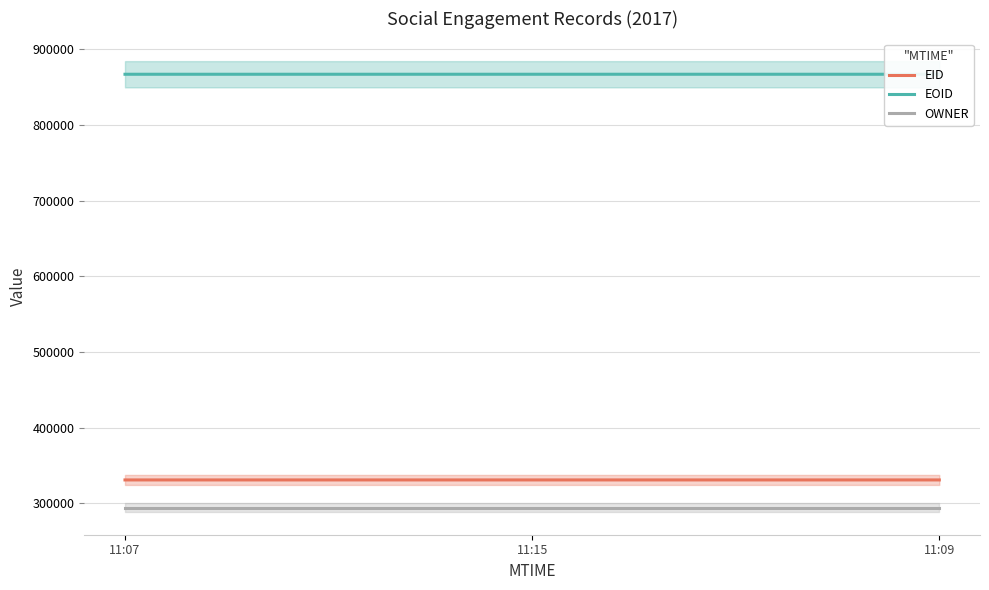

Between 11:15 and 11:09, which series saw the biggest shift?

EOID